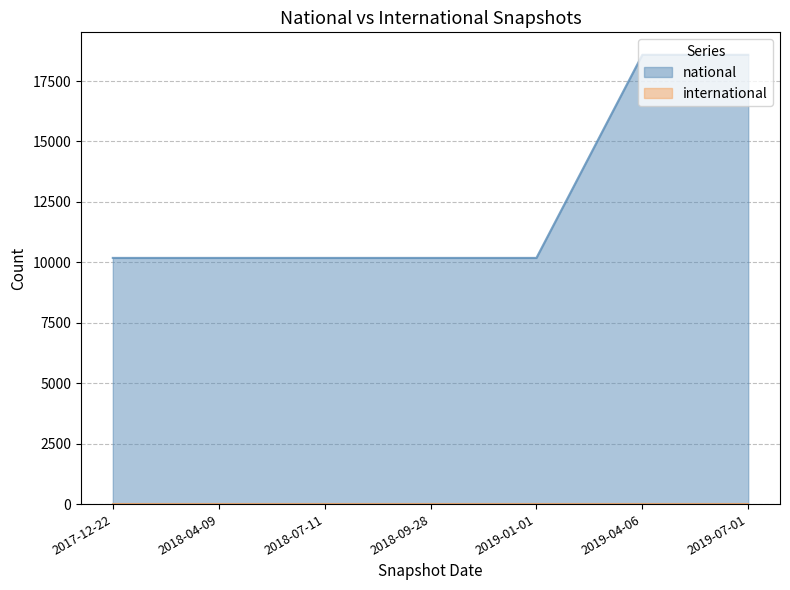

Which label corresponds to the smallest value in the chart?

2017-12-22